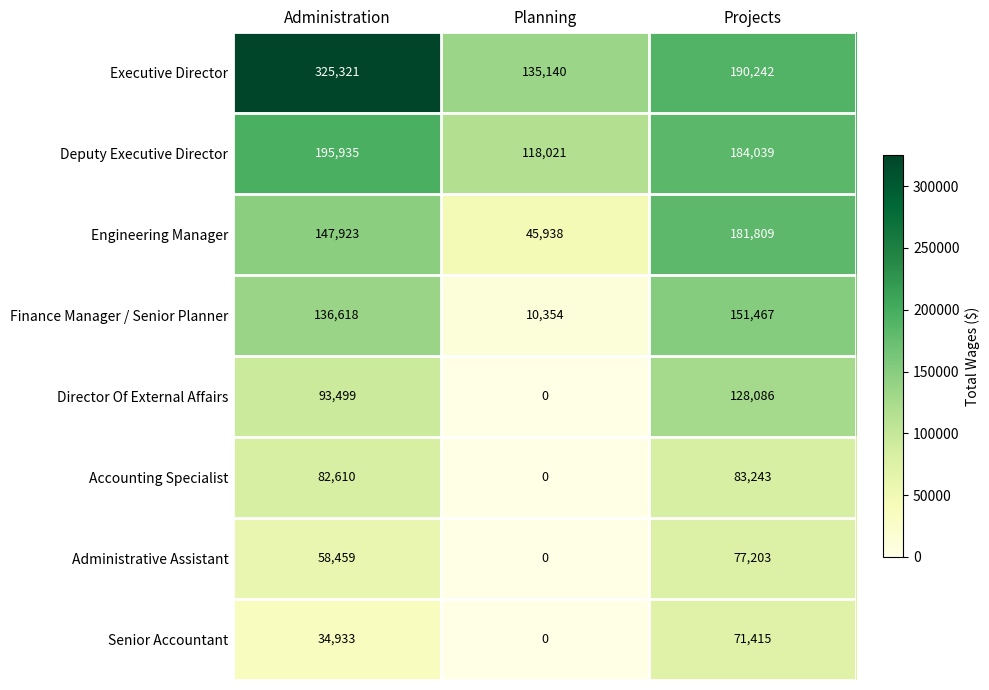

Between Planning and Projects, which series saw the biggest shift?

Finance Manager / Senior Planner